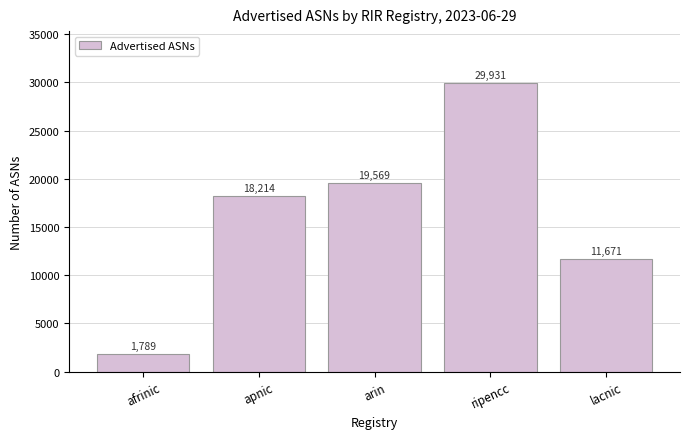

Reading left to right, list all the values displayed in this chart.

afrinic=1789	apnic=18214	arin=19569	ripencc=29931	lacnic=11671